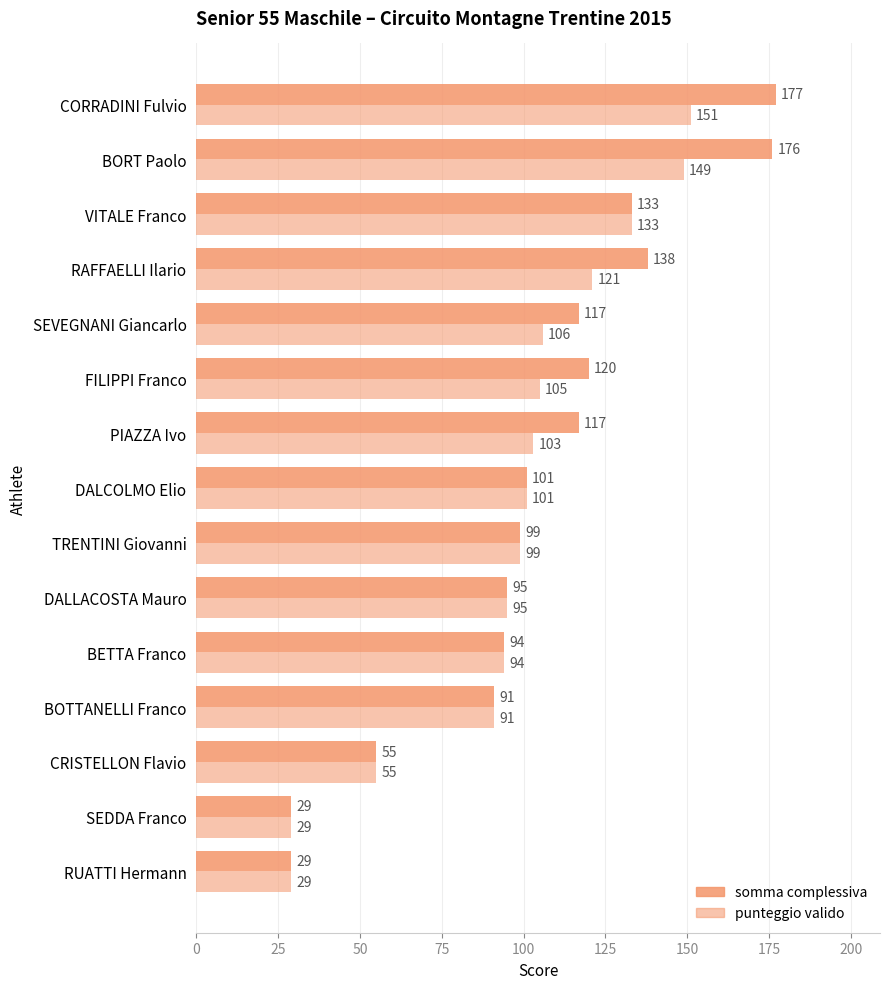

What is the maximum value shown in the chart?

177